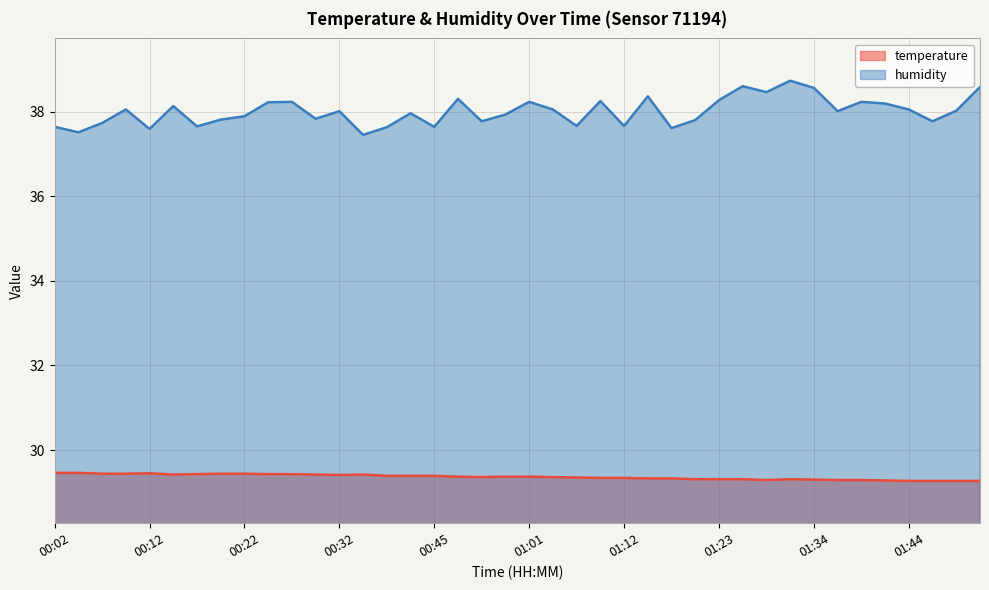

What is the greatest value displayed?

38.7